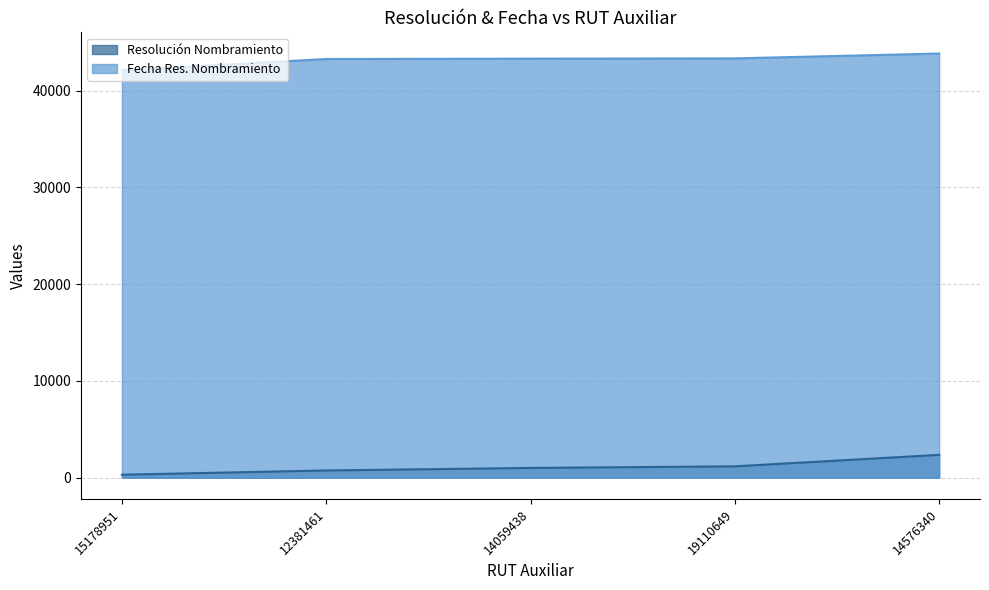

List the series in order of their overall mean, highest first.

Fecha Res. Nombramiento, Resolución Nombramiento